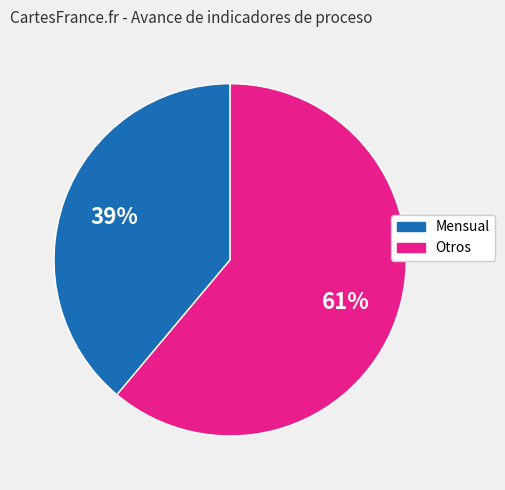

To the nearest percent, what is the average slice percentage?

50%